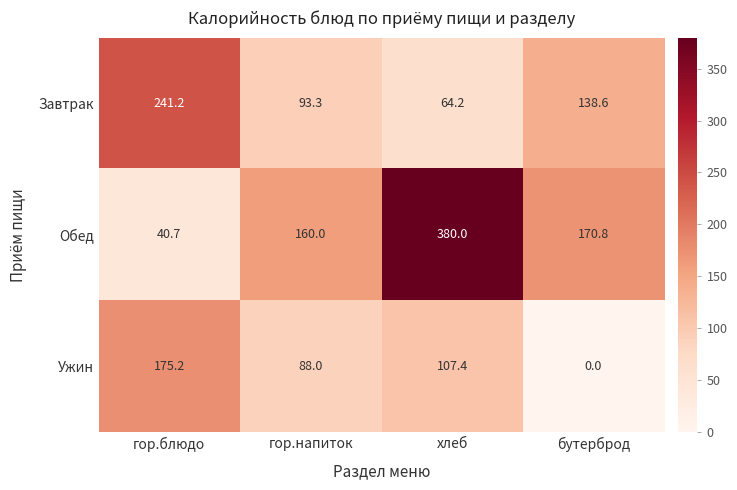

List the series in order of their peak value, highest first.

Обед, Завтрак, Ужин